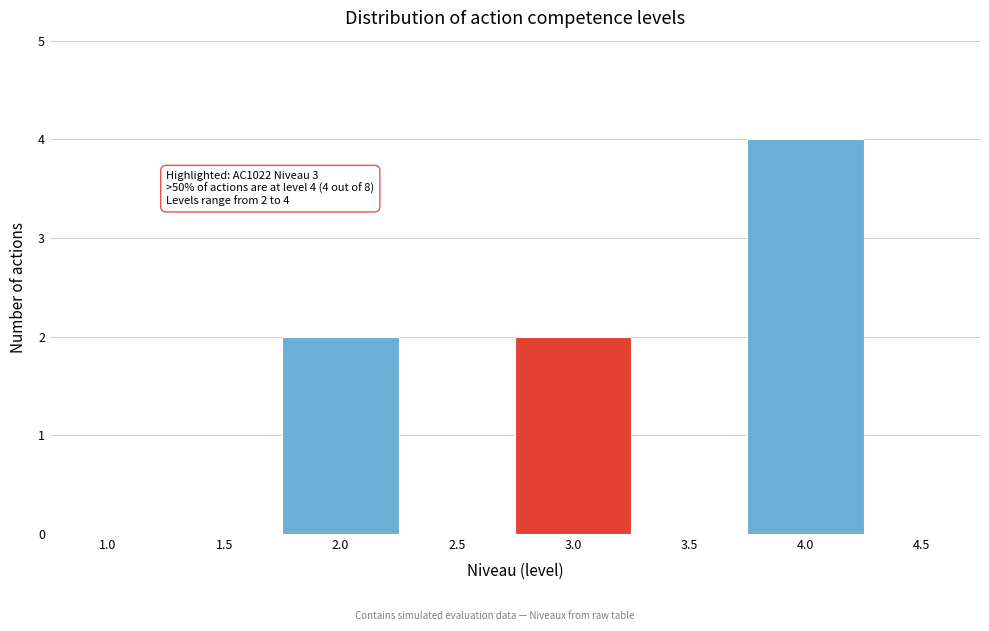

Reading left to right, list all the values displayed in this chart.

1.0=0	1.5=0	2.0=2	2.5=0	3.0=2	3.5=0	4.0=4	4.5=0